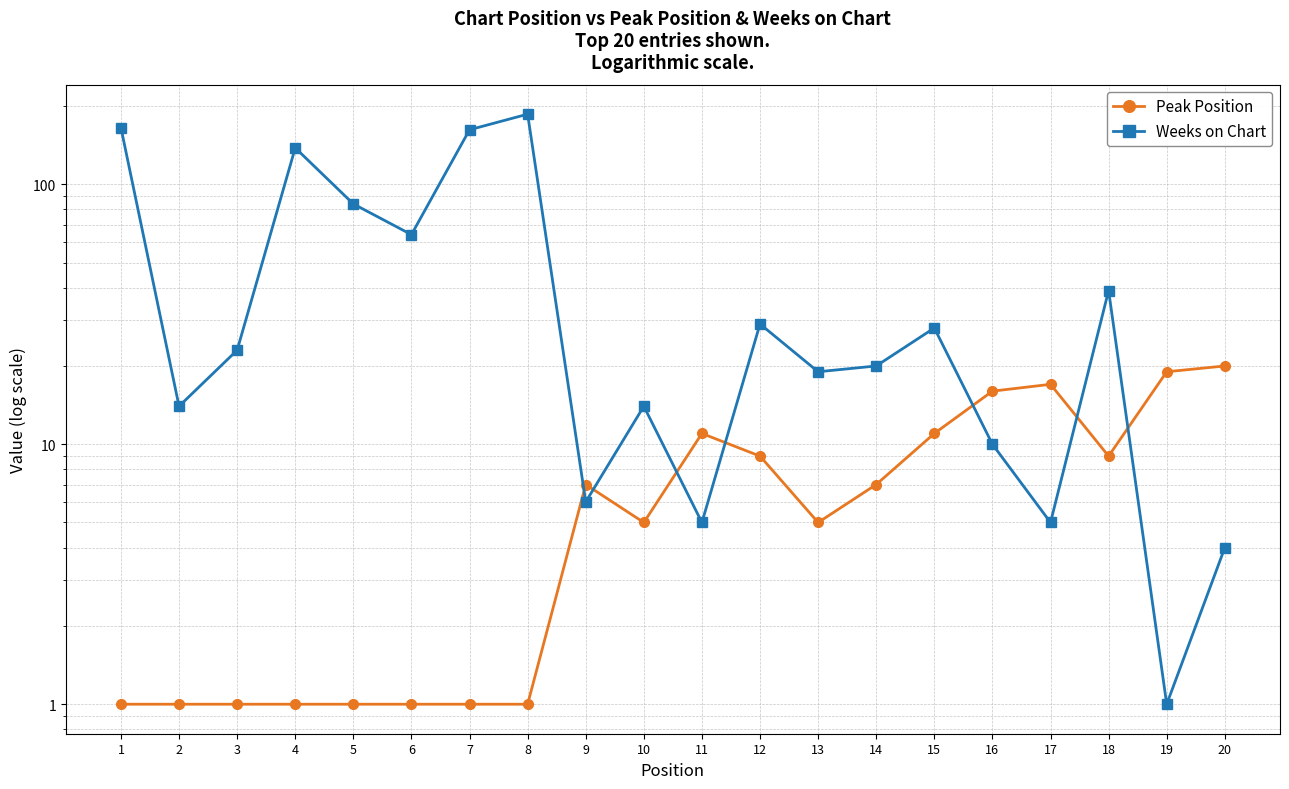

What is the difference between the Peak Position values at 17 and 10?

12